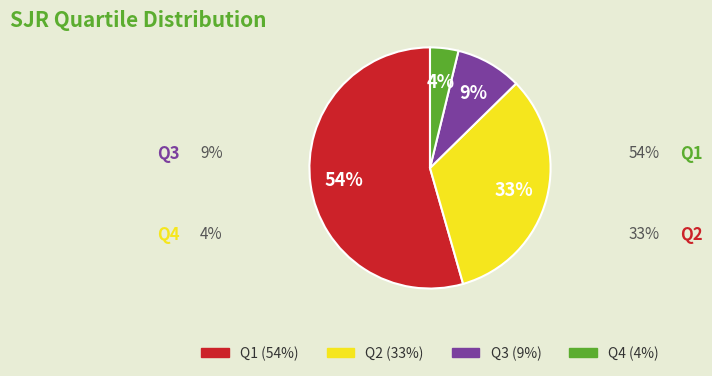

How many slices are in this pie chart?

4